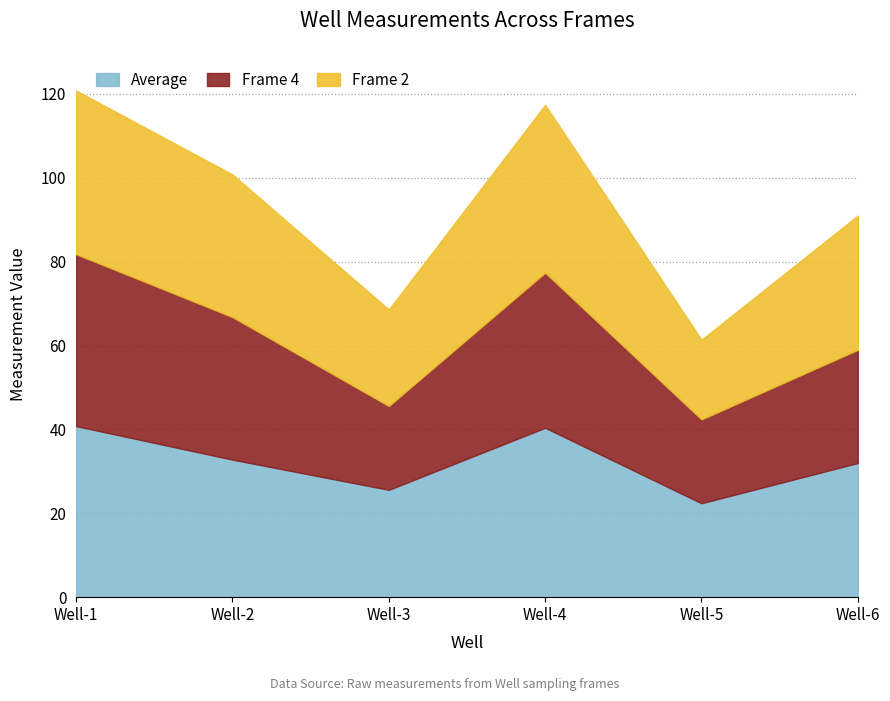

At which label does Average reach its minimum?

Well-5